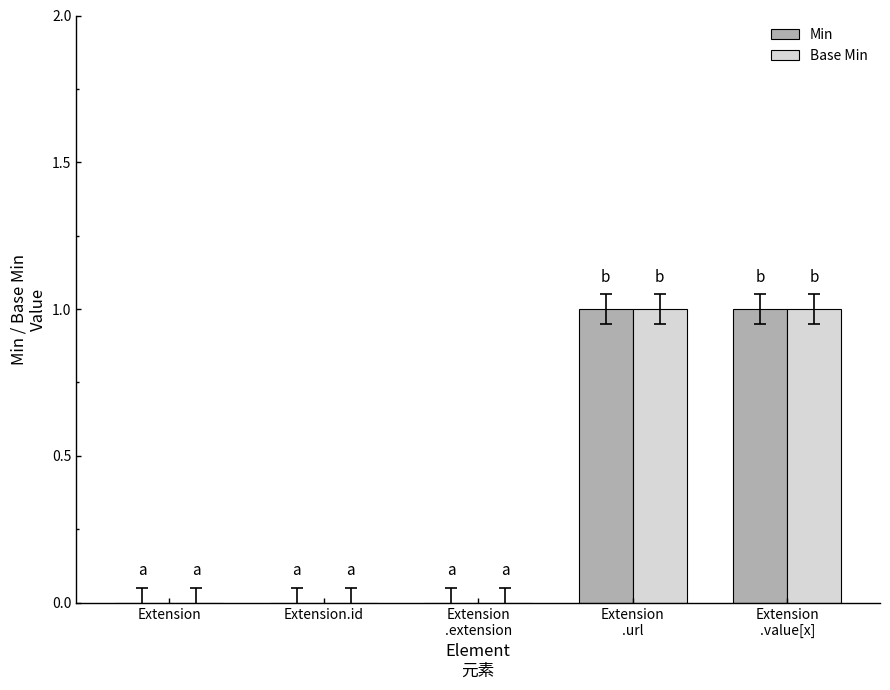

Reading left to right, extract all data points from this chart.

Min: Extension=0	Extension.id=0	Extension
.extension=0	Extension
.url=1	Extension
.value[x]=1
Base Min: Extension=0	Extension.id=0	Extension
.extension=0	Extension
.url=1	Extension
.value[x]=1